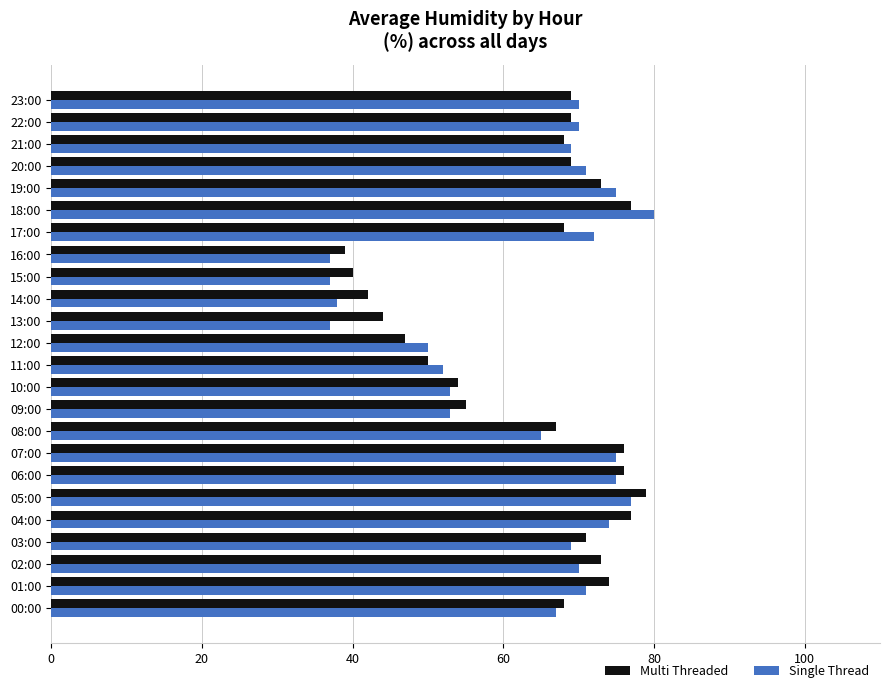

Is it true that Multi Threaded equals 134 at 05:00?

False